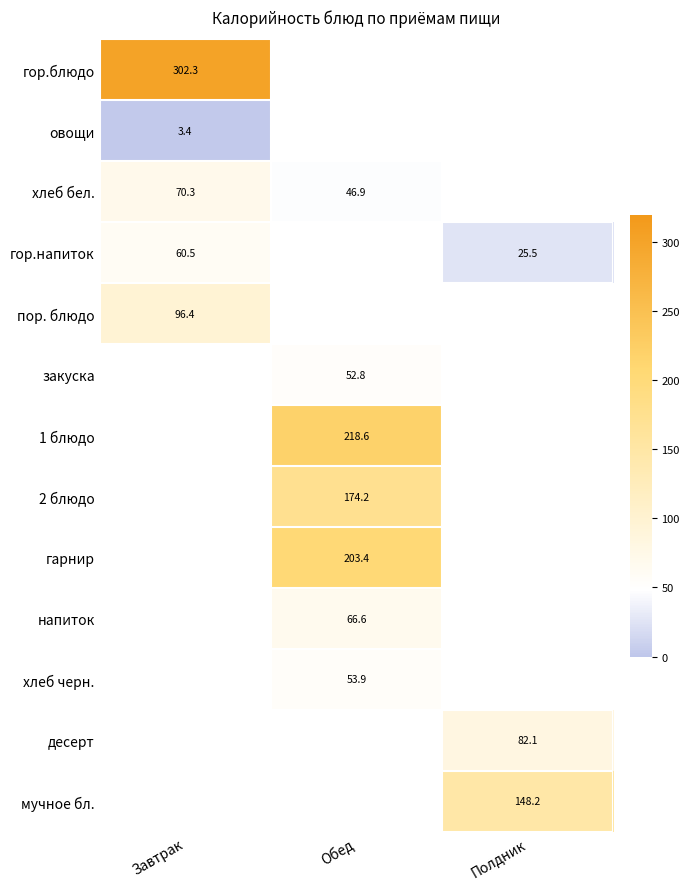

Where is гор.блюдо nearest to the value 302?

Завтрак